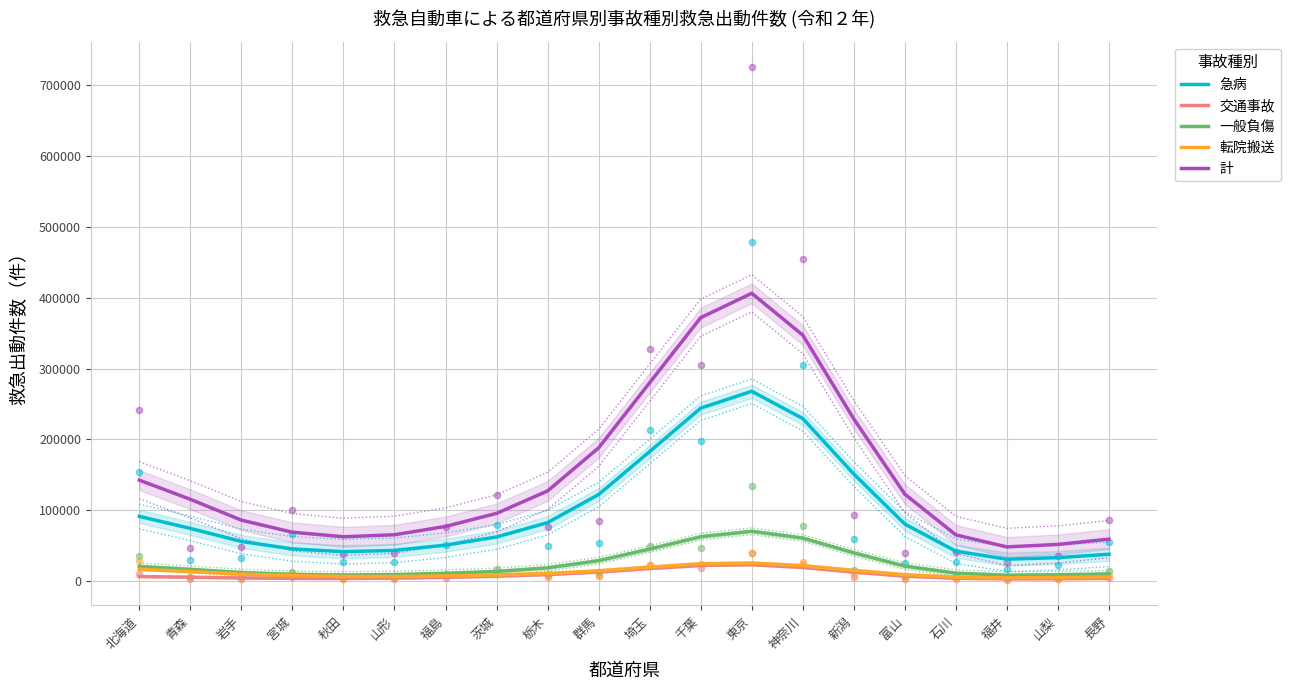

Which series has the largest total across all categories?

計